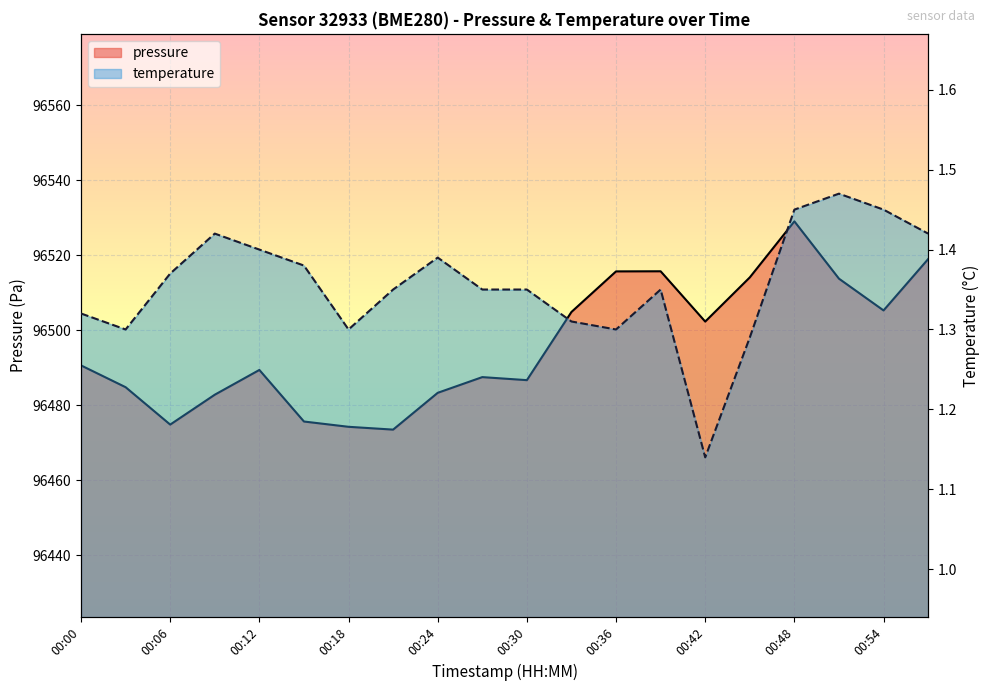

At which label does pressure first exceed 96490?

00:00